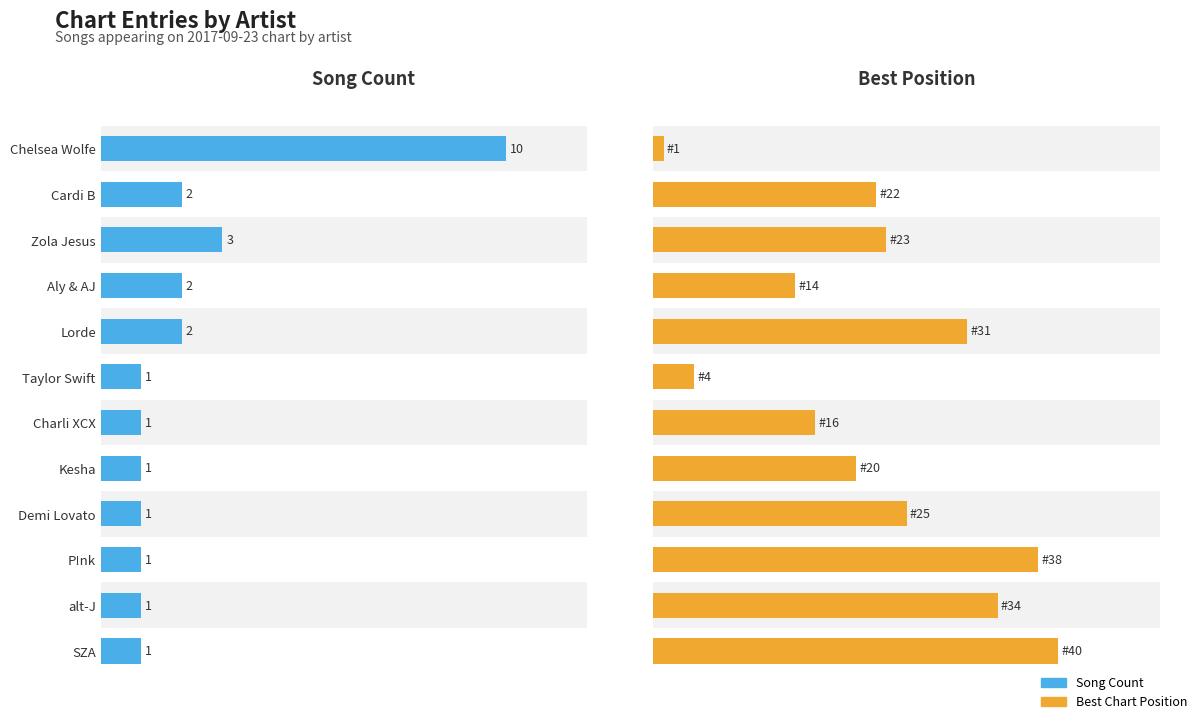

How many data points does each series have?

12